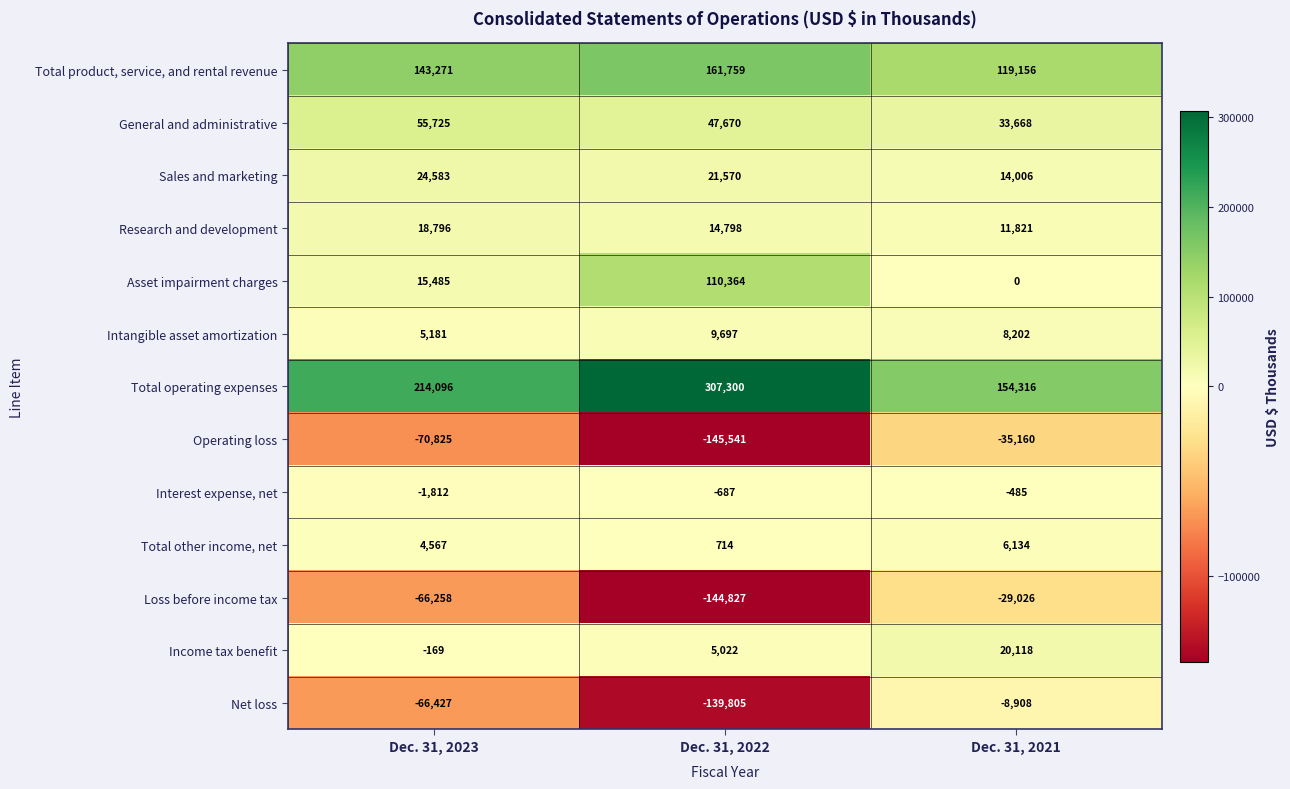

At which label does Research and development first exceed 14798?

Dec. 31, 2023